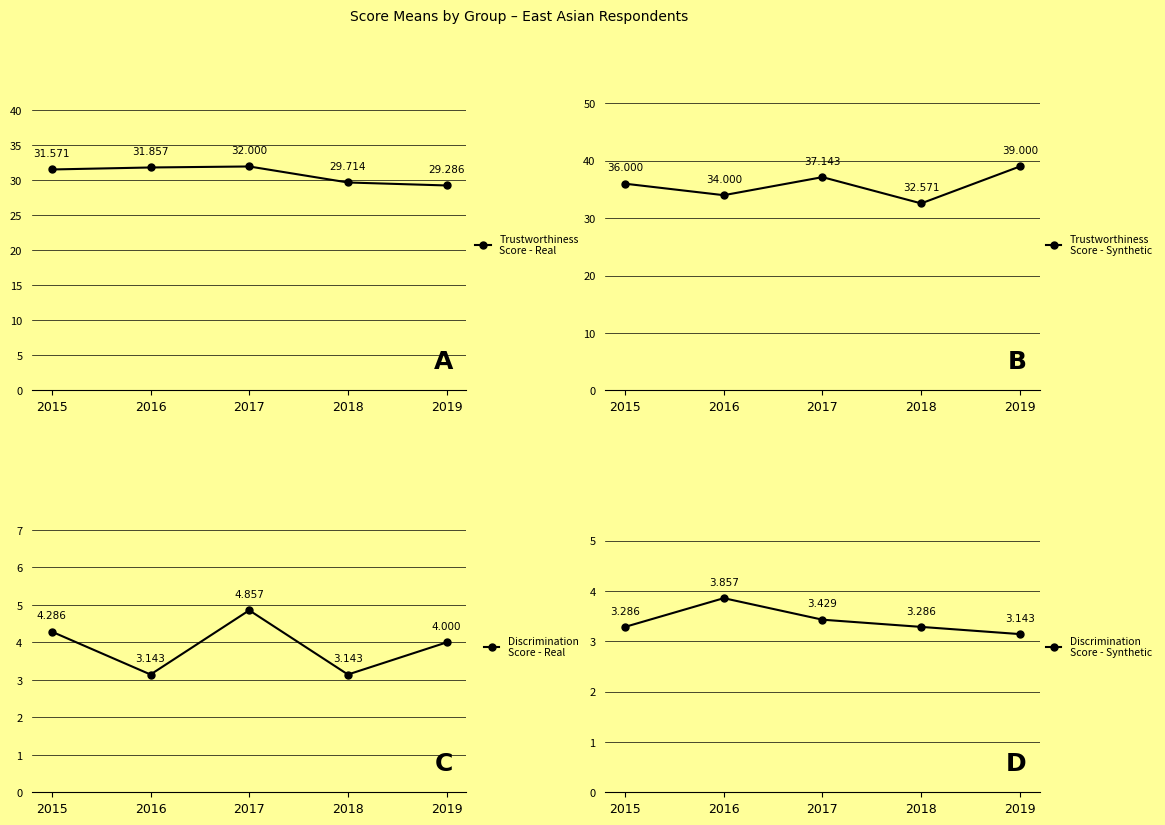

Reading left to right, list all the values displayed in this chart.

Trustworthiness
Score - Real: 31.6	31.9	32.0	29.7	29.3
Trustworthiness
Score - Synthetic: 36.0	34.0	37.1	32.6	39.0
Discrimination
Score - Real: 4.3	3.1	4.9	3.1	4.0
Discrimination
Score - Synthetic: 3.3	3.9	3.4	3.3	3.1